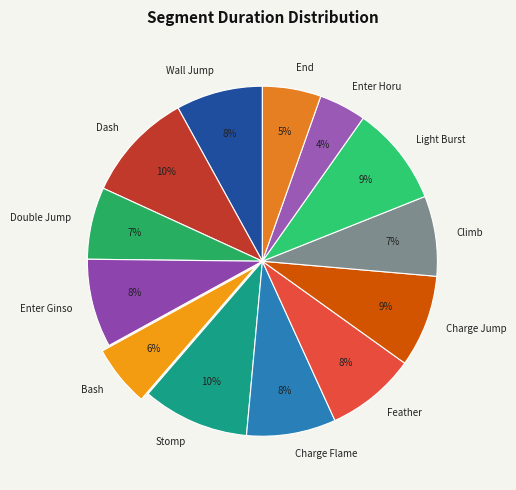

How many segments does this pie chart have?

13